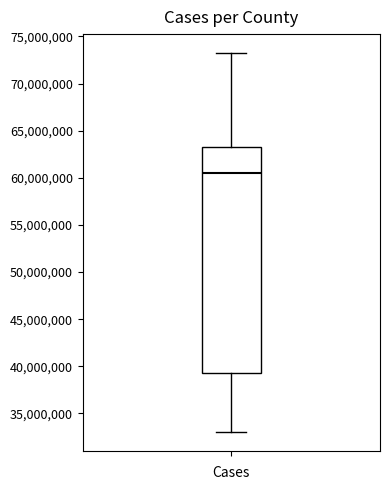

Where does the upper whisker of the box end on the y-axis? The values are not printed on the chart, so give them approximately, as read against the axis.

73000000